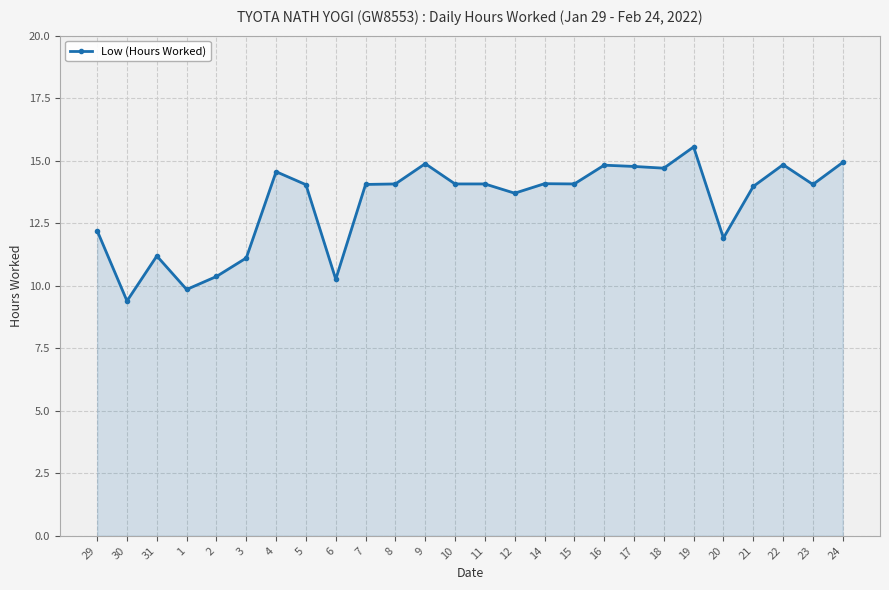

What is the difference between the values at 1 and 11?

4.2